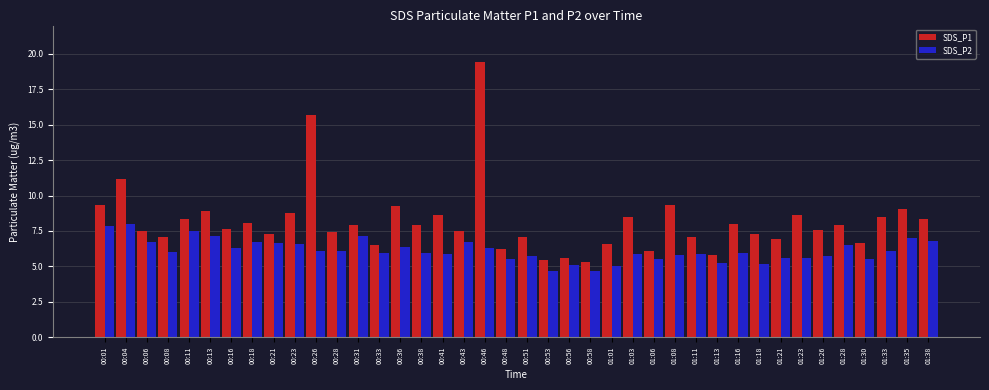

List the series in order of their overall mean, highest first.

SDS_P1, SDS_P2